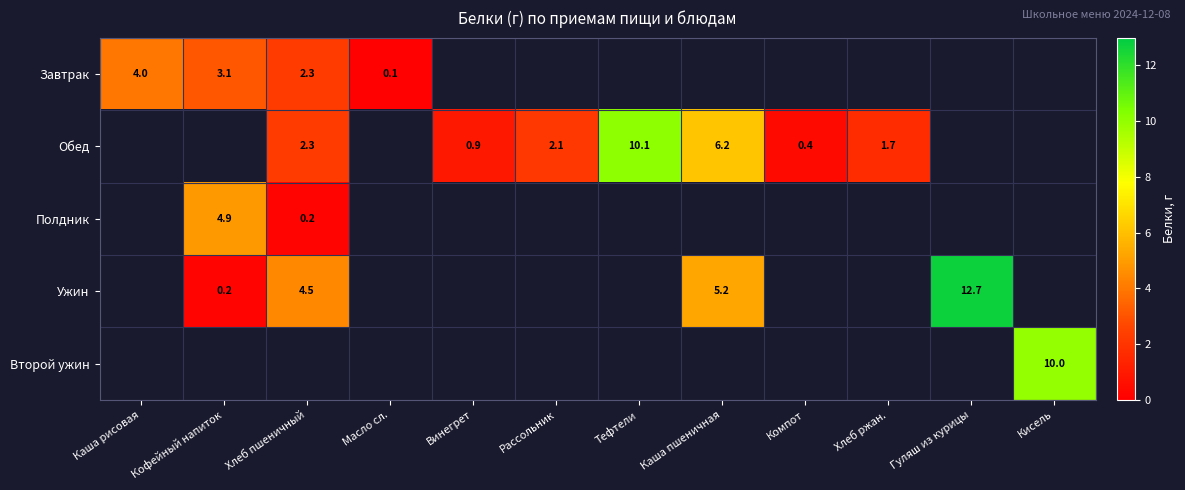

The Завтрак series shows 2.3 at Хлеб пшеничный. True or false?

True